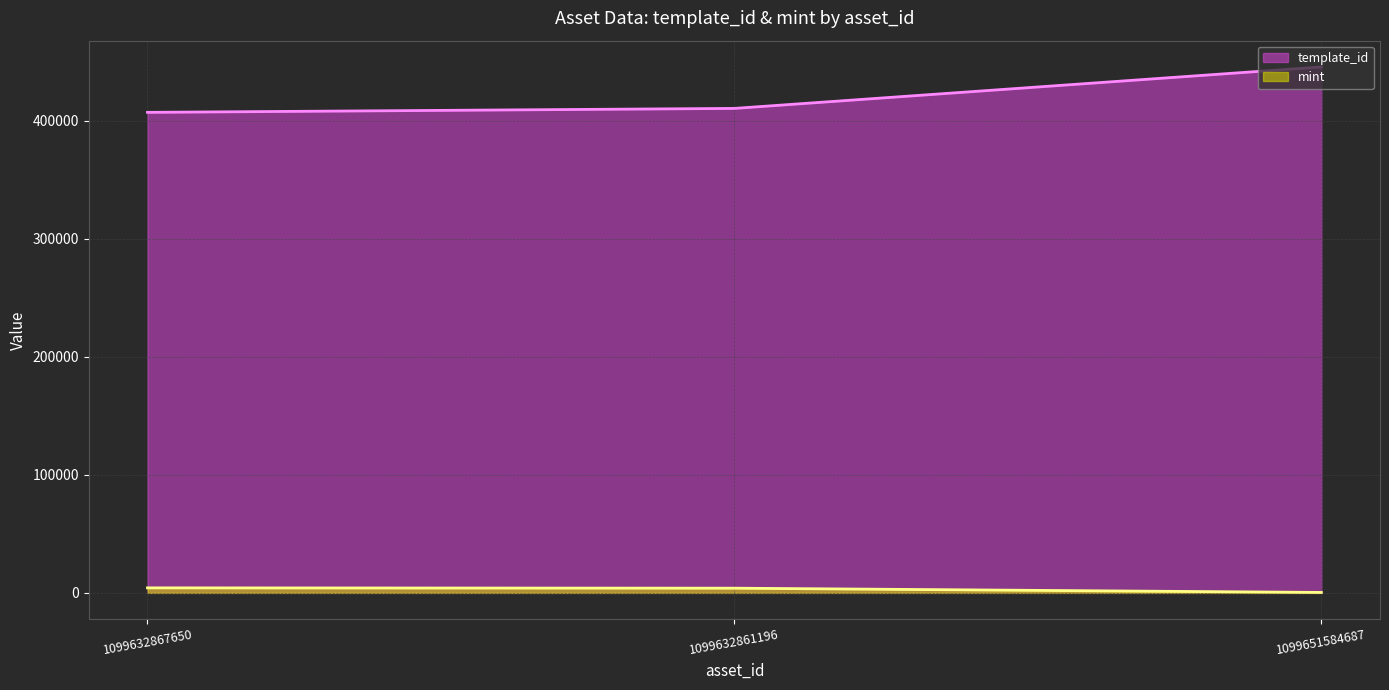

What is the minimum value shown in the chart?

374